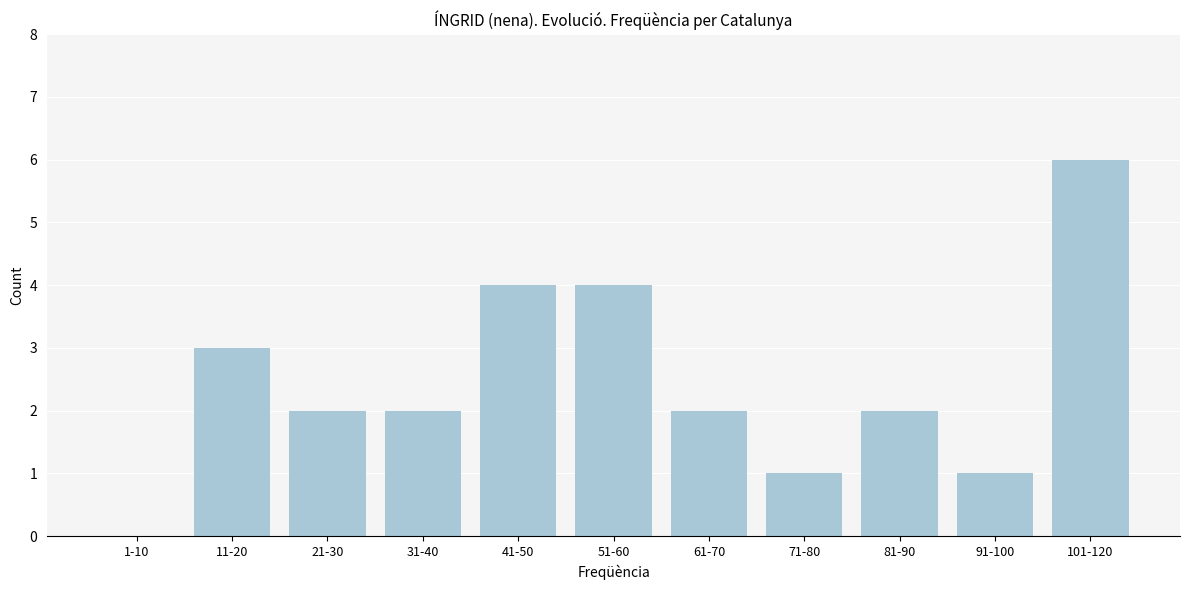

Reading left to right, list all the values displayed in this chart.

1-10=0	11-20=3	21-30=2	31-40=2	41-50=4	51-60=4	61-70=2	71-80=1	81-90=2	91-100=1	101-120=6